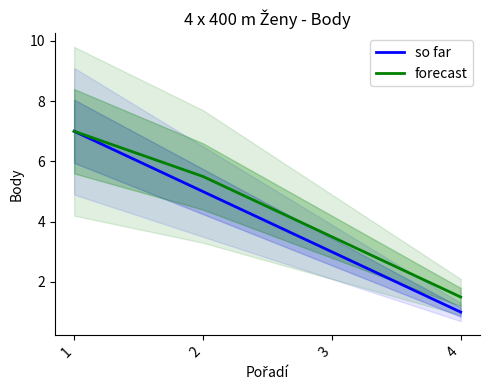

Is the value of so far at 3 greater than the value of forecast at 2?

No